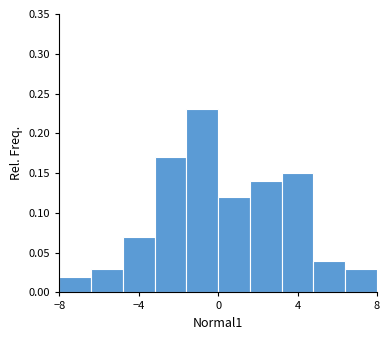

Around what value on the x-axis is the tallest bar? Give the approximate position of its centre, as read against the axis.

-1.0